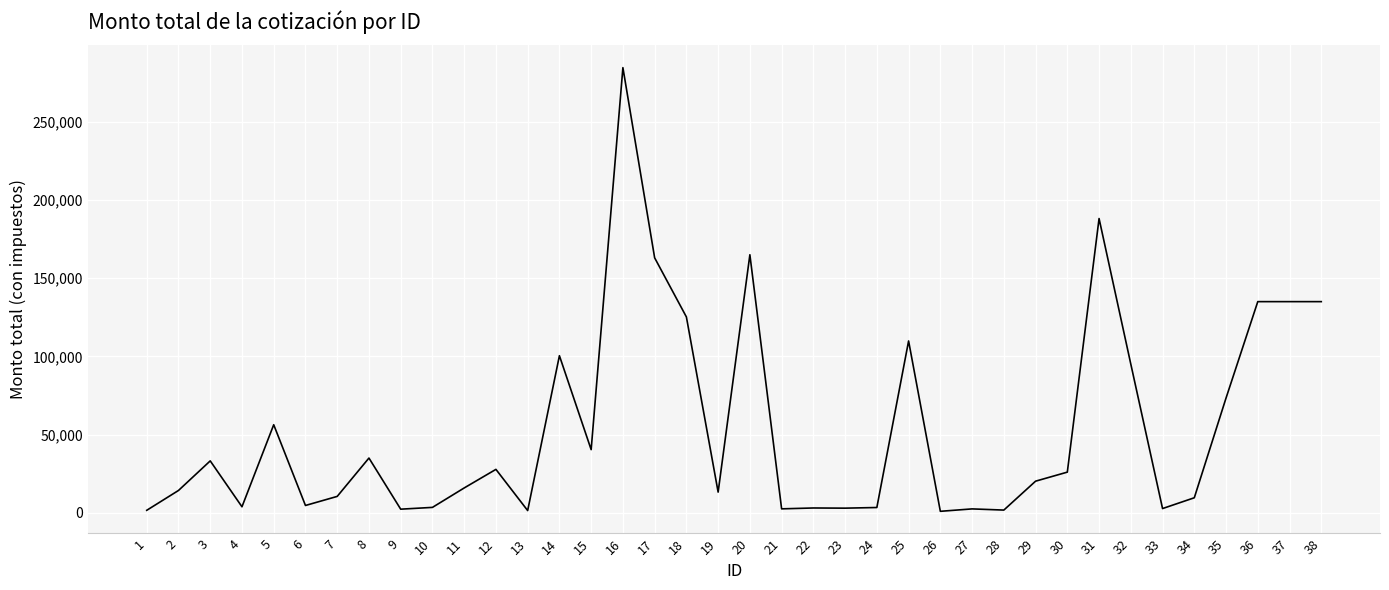

What is the maximum value shown in the chart?

284578.2